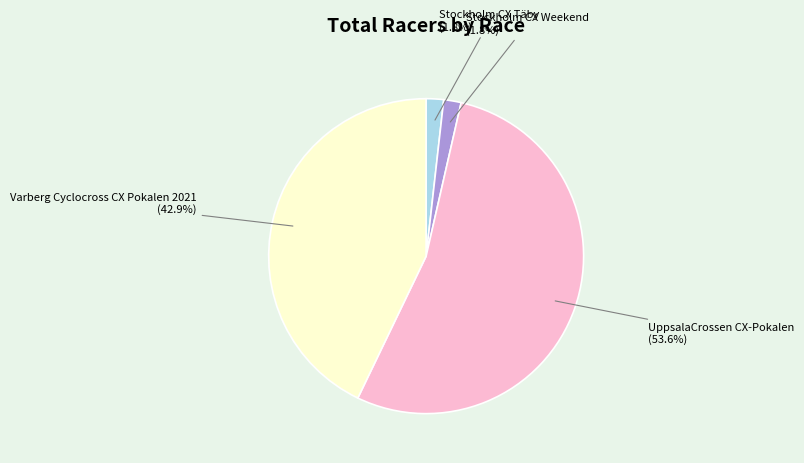

Count the number of slices in the pie.

4